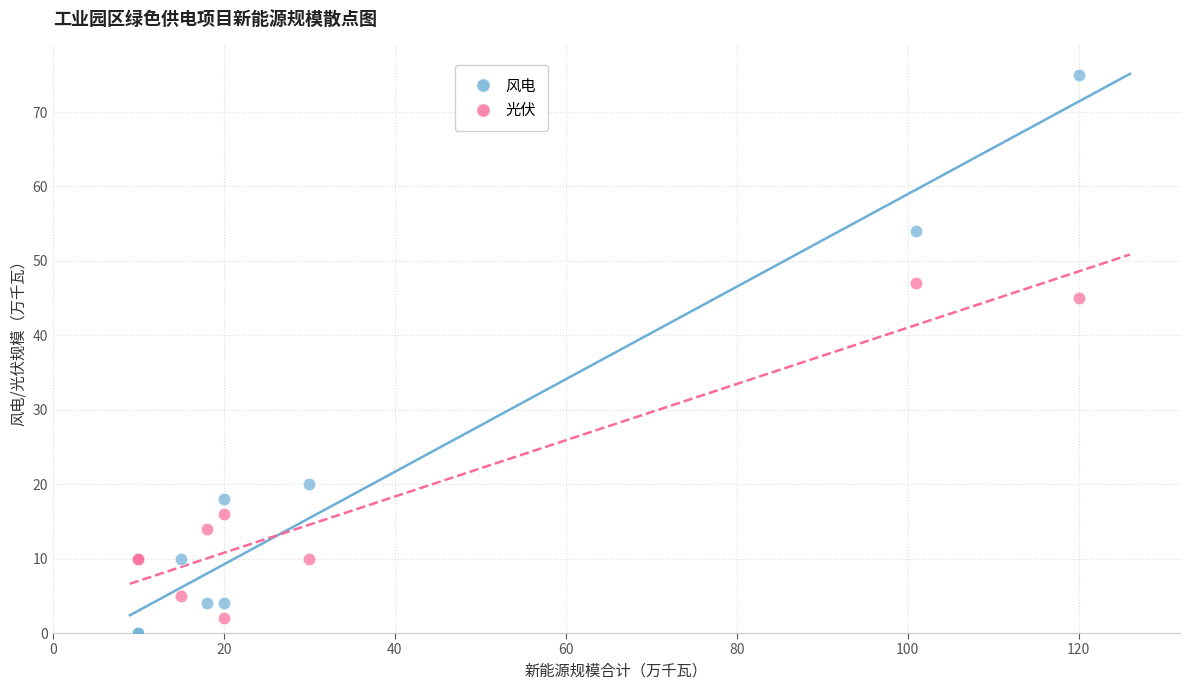

Which series has the largest Y range (max minus min)?

风电